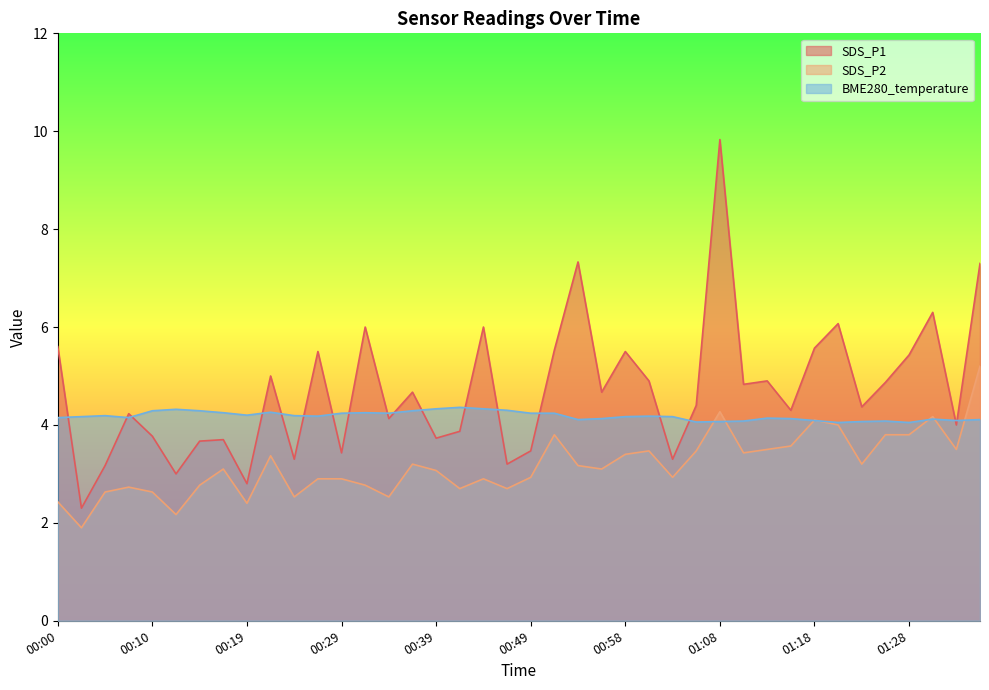

Which series ends up on top after the final intersection of BME280_temperature and SDS_P1?

SDS_P1